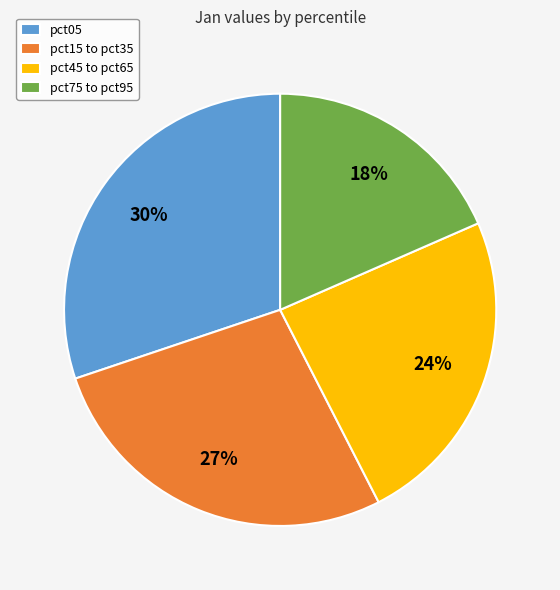

Between pct45 to pct65 and pct05, which is larger?

pct05